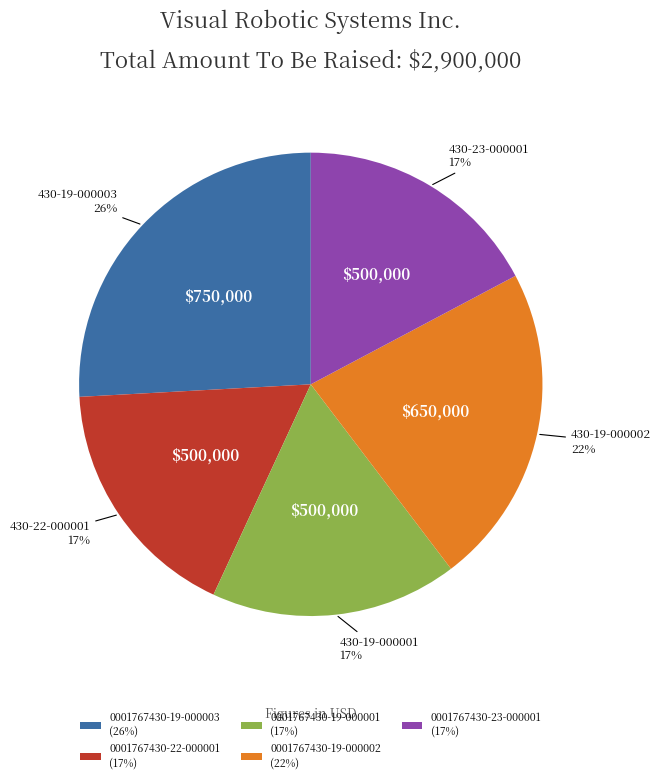

What is the ratio of the value at 0001767430-22-000001 to the value at 0001767430-19-000003?

0.7